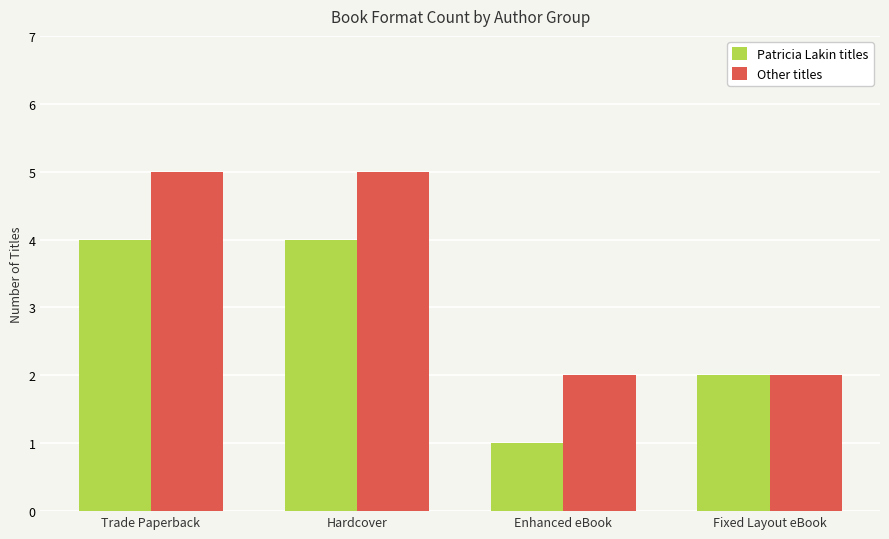

What are all the series names shown in the legend?

Patricia Lakin titles, Other titles